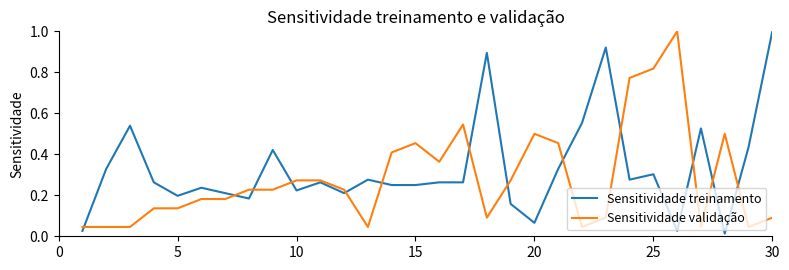

Which series has the largest total across all categories?

Sensitividade treinamento